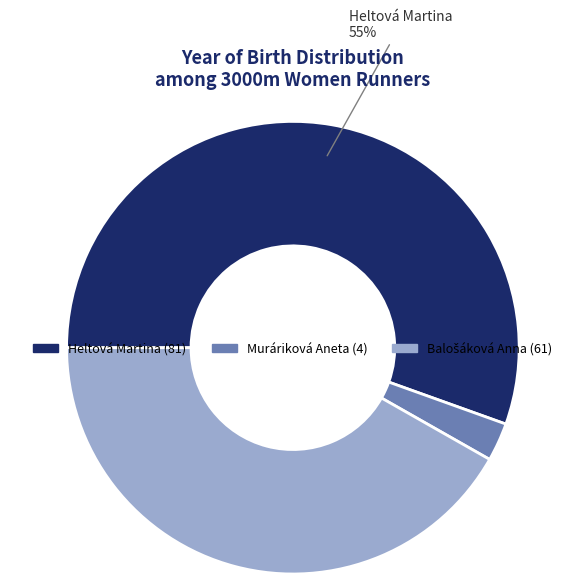

What percentage is the Muráriková Aneta slice, to the nearest percent?

3%